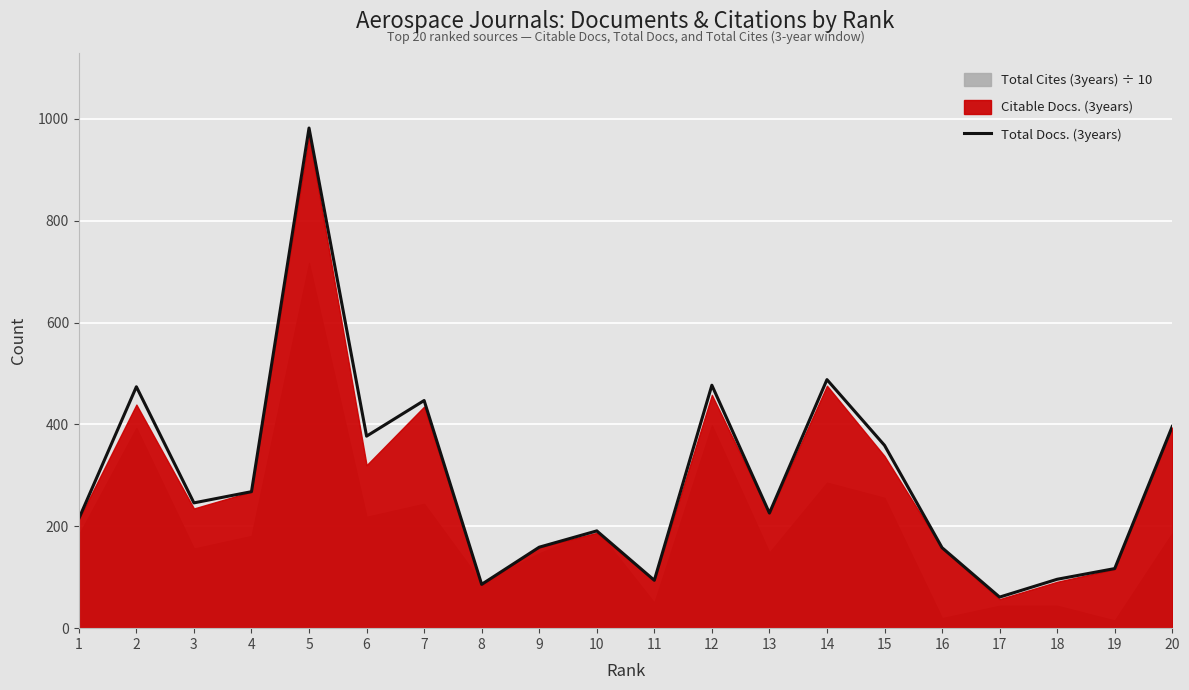

What is the difference between the maximum and minimum values?

921